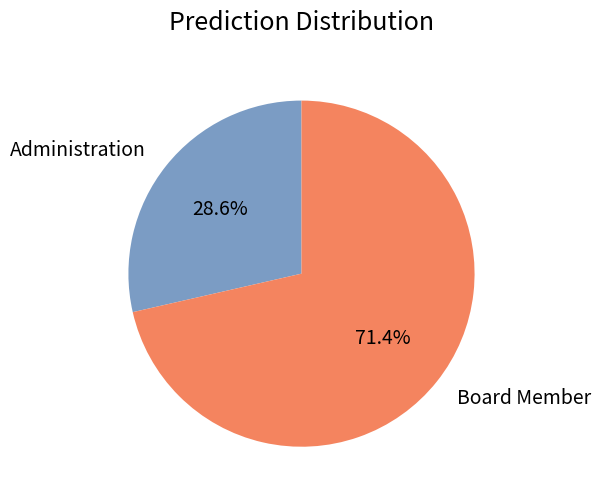

What is the majority slice?

Board Member